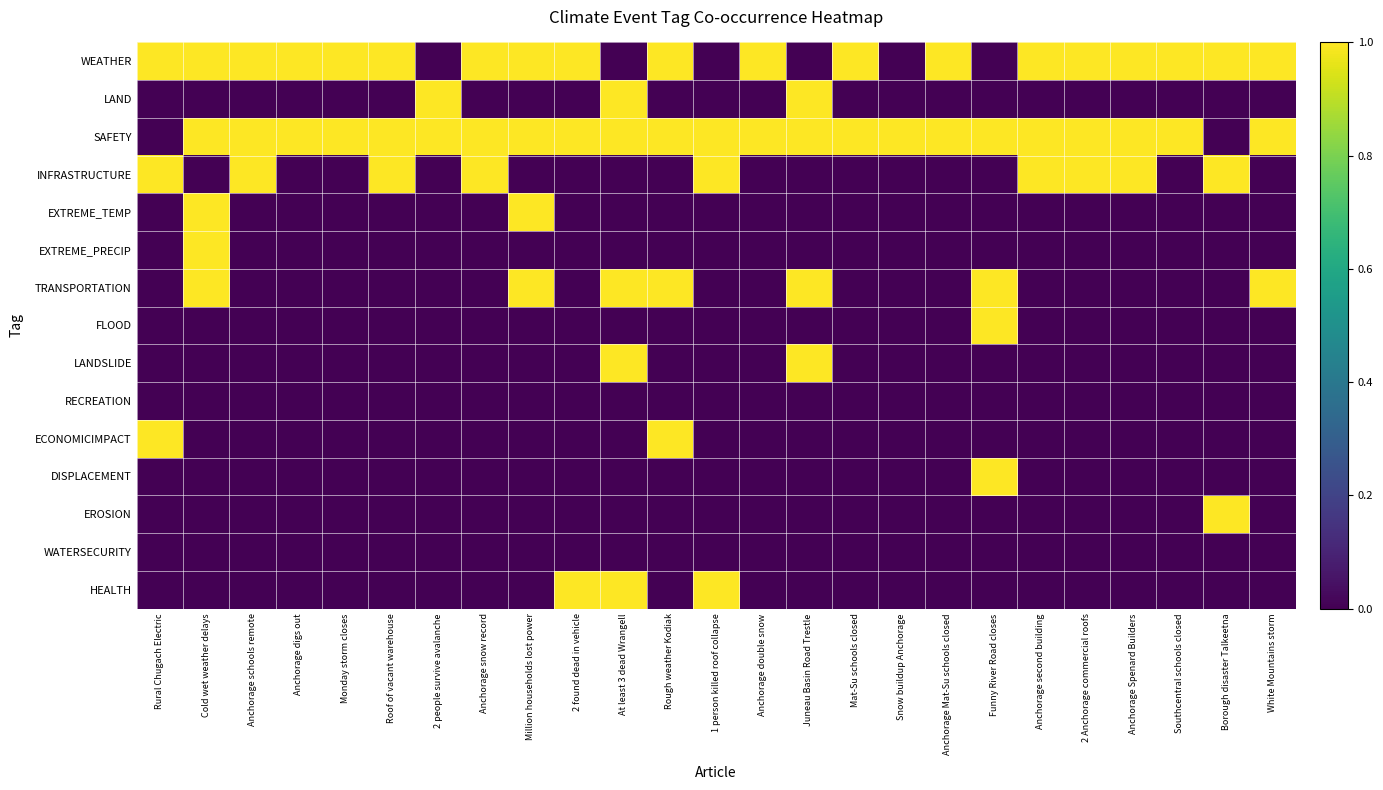

Reading left to right, extract all data points from this chart.

WEATHER: Rural Chugach Electric=1	Cold wet weather delays=1	Anchorage schools remote=1	Anchorage digs out=1	Monday storm closes=1	Roof of vacant warehouse=1	2 people survive avalanche=0	Anchorage snow record=1	Million households lost power=1	2 found dead in vehicle=1	At least 3 dead Wrangell=0	Rough weather Kodiak=1	1 person killed roof collapse=0	Anchorage double snow=1	Juneau Basin Road Trestle=0	Mat-Su schools closed=1	Snow buildup Anchorage=0	Anchorage Mat-Su schools closed=1	Funny River Road closes=0	Anchorage second building=1	2 Anchorage commercial roofs=1	Anchorage Spenard Builders=1	Southcentral schools closed=1	Borough disaster Talkeetna=1	White Mountains storm=1
LAND: Rural Chugach Electric=0	Cold wet weather delays=0	Anchorage schools remote=0	Anchorage digs out=0	Monday storm closes=0	Roof of vacant warehouse=0	2 people survive avalanche=1	Anchorage snow record=0	Million households lost power=0	2 found dead in vehicle=0	At least 3 dead Wrangell=1	Rough weather Kodiak=0	1 person killed roof collapse=0	Anchorage double snow=0	Juneau Basin Road Trestle=1	Mat-Su schools closed=0	Snow buildup Anchorage=0	Anchorage Mat-Su schools closed=0	Funny River Road closes=0	Anchorage second building=0	2 Anchorage commercial roofs=0	Anchorage Spenard Builders=0	Southcentral schools closed=0	Borough disaster Talkeetna=0	White Mountains storm=0
SAFETY: Rural Chugach Electric=0	Cold wet weather delays=1	Anchorage schools remote=1	Anchorage digs out=1	Monday storm closes=1	Roof of vacant warehouse=1	2 people survive avalanche=1	Anchorage snow record=1	Million households lost power=1	2 found dead in vehicle=1	At least 3 dead Wrangell=1	Rough weather Kodiak=1	1 person killed roof collapse=1	Anchorage double snow=1	Juneau Basin Road Trestle=1	Mat-Su schools closed=1	Snow buildup Anchorage=1	Anchorage Mat-Su schools closed=1	Funny River Road closes=1	Anchorage second building=1	2 Anchorage commercial roofs=1	Anchorage Spenard Builders=1	Southcentral schools closed=1	Borough disaster Talkeetna=0	White Mountains storm=1
INFRASTRUCTURE: Rural Chugach Electric=1	Cold wet weather delays=0	Anchorage schools remote=1	Anchorage digs out=0	Monday storm closes=0	Roof of vacant warehouse=1	2 people survive avalanche=0	Anchorage snow record=1	Million households lost power=0	2 found dead in vehicle=0	At least 3 dead Wrangell=0	Rough weather Kodiak=0	1 person killed roof collapse=1	Anchorage double snow=0	Juneau Basin Road Trestle=0	Mat-Su schools closed=0	Snow buildup Anchorage=0	Anchorage Mat-Su schools closed=0	Funny River Road closes=0	Anchorage second building=1	2 Anchorage commercial roofs=1	Anchorage Spenard Builders=1	Southcentral schools closed=0	Borough disaster Talkeetna=1	White Mountains storm=0
EXTREME_TEMP: Rural Chugach Electric=0	Cold wet weather delays=1	Anchorage schools remote=0	Anchorage digs out=0	Monday storm closes=0	Roof of vacant warehouse=0	2 people survive avalanche=0	Anchorage snow record=0	Million households lost power=1	2 found dead in vehicle=0	At least 3 dead Wrangell=0	Rough weather Kodiak=0	1 person killed roof collapse=0	Anchorage double snow=0	Juneau Basin Road Trestle=0	Mat-Su schools closed=0	Snow buildup Anchorage=0	Anchorage Mat-Su schools closed=0	Funny River Road closes=0	Anchorage second building=0	2 Anchorage commercial roofs=0	Anchorage Spenard Builders=0	Southcentral schools closed=0	Borough disaster Talkeetna=0	White Mountains storm=0
EXTREME_PRECIP: Rural Chugach Electric=0	Cold wet weather delays=1	Anchorage schools remote=0	Anchorage digs out=0	Monday storm closes=0	Roof of vacant warehouse=0	2 people survive avalanche=0	Anchorage snow record=0	Million households lost power=0	2 found dead in vehicle=0	At least 3 dead Wrangell=0	Rough weather Kodiak=0	1 person killed roof collapse=0	Anchorage double snow=0	Juneau Basin Road Trestle=0	Mat-Su schools closed=0	Snow buildup Anchorage=0	Anchorage Mat-Su schools closed=0	Funny River Road closes=0	Anchorage second building=0	2 Anchorage commercial roofs=0	Anchorage Spenard Builders=0	Southcentral schools closed=0	Borough disaster Talkeetna=0	White Mountains storm=0
TRANSPORTATION: Rural Chugach Electric=0	Cold wet weather delays=1	Anchorage schools remote=0	Anchorage digs out=0	Monday storm closes=0	Roof of vacant warehouse=0	2 people survive avalanche=0	Anchorage snow record=0	Million households lost power=1	2 found dead in vehicle=0	At least 3 dead Wrangell=1	Rough weather Kodiak=1	1 person killed roof collapse=0	Anchorage double snow=0	Juneau Basin Road Trestle=1	Mat-Su schools closed=0	Snow buildup Anchorage=0	Anchorage Mat-Su schools closed=0	Funny River Road closes=1	Anchorage second building=0	2 Anchorage commercial roofs=0	Anchorage Spenard Builders=0	Southcentral schools closed=0	Borough disaster Talkeetna=0	White Mountains storm=1
FLOOD: Rural Chugach Electric=0	Cold wet weather delays=0	Anchorage schools remote=0	Anchorage digs out=0	Monday storm closes=0	Roof of vacant warehouse=0	2 people survive avalanche=0	Anchorage snow record=0	Million households lost power=0	2 found dead in vehicle=0	At least 3 dead Wrangell=0	Rough weather Kodiak=0	1 person killed roof collapse=0	Anchorage double snow=0	Juneau Basin Road Trestle=0	Mat-Su schools closed=0	Snow buildup Anchorage=0	Anchorage Mat-Su schools closed=0	Funny River Road closes=1	Anchorage second building=0	2 Anchorage commercial roofs=0	Anchorage Spenard Builders=0	Southcentral schools closed=0	Borough disaster Talkeetna=0	White Mountains storm=0
LANDSLIDE: Rural Chugach Electric=0	Cold wet weather delays=0	Anchorage schools remote=0	Anchorage digs out=0	Monday storm closes=0	Roof of vacant warehouse=0	2 people survive avalanche=0	Anchorage snow record=0	Million households lost power=0	2 found dead in vehicle=0	At least 3 dead Wrangell=1	Rough weather Kodiak=0	1 person killed roof collapse=0	Anchorage double snow=0	Juneau Basin Road Trestle=1	Mat-Su schools closed=0	Snow buildup Anchorage=0	Anchorage Mat-Su schools closed=0	Funny River Road closes=0	Anchorage second building=0	2 Anchorage commercial roofs=0	Anchorage Spenard Builders=0	Southcentral schools closed=0	Borough disaster Talkeetna=0	White Mountains storm=0
RECREATION: Rural Chugach Electric=0	Cold wet weather delays=0	Anchorage schools remote=0	Anchorage digs out=0	Monday storm closes=0	Roof of vacant warehouse=0	2 people survive avalanche=0	Anchorage snow record=0	Million households lost power=0	2 found dead in vehicle=0	At least 3 dead Wrangell=0	Rough weather Kodiak=0	1 person killed roof collapse=0	Anchorage double snow=0	Juneau Basin Road Trestle=0	Mat-Su schools closed=0	Snow buildup Anchorage=0	Anchorage Mat-Su schools closed=0	Funny River Road closes=0	Anchorage second building=0	2 Anchorage commercial roofs=0	Anchorage Spenard Builders=0	Southcentral schools closed=0	Borough disaster Talkeetna=0	White Mountains storm=0
ECONOMICIMPACT: Rural Chugach Electric=1	Cold wet weather delays=0	Anchorage schools remote=0	Anchorage digs out=0	Monday storm closes=0	Roof of vacant warehouse=0	2 people survive avalanche=0	Anchorage snow record=0	Million households lost power=0	2 found dead in vehicle=0	At least 3 dead Wrangell=0	Rough weather Kodiak=1	1 person killed roof collapse=0	Anchorage double snow=0	Juneau Basin Road Trestle=0	Mat-Su schools closed=0	Snow buildup Anchorage=0	Anchorage Mat-Su schools closed=0	Funny River Road closes=0	Anchorage second building=0	2 Anchorage commercial roofs=0	Anchorage Spenard Builders=0	Southcentral schools closed=0	Borough disaster Talkeetna=0	White Mountains storm=0
DISPLACEMENT: Rural Chugach Electric=0	Cold wet weather delays=0	Anchorage schools remote=0	Anchorage digs out=0	Monday storm closes=0	Roof of vacant warehouse=0	2 people survive avalanche=0	Anchorage snow record=0	Million households lost power=0	2 found dead in vehicle=0	At least 3 dead Wrangell=0	Rough weather Kodiak=0	1 person killed roof collapse=0	Anchorage double snow=0	Juneau Basin Road Trestle=0	Mat-Su schools closed=0	Snow buildup Anchorage=0	Anchorage Mat-Su schools closed=0	Funny River Road closes=1	Anchorage second building=0	2 Anchorage commercial roofs=0	Anchorage Spenard Builders=0	Southcentral schools closed=0	Borough disaster Talkeetna=0	White Mountains storm=0
EROSION: Rural Chugach Electric=0	Cold wet weather delays=0	Anchorage schools remote=0	Anchorage digs out=0	Monday storm closes=0	Roof of vacant warehouse=0	2 people survive avalanche=0	Anchorage snow record=0	Million households lost power=0	2 found dead in vehicle=0	At least 3 dead Wrangell=0	Rough weather Kodiak=0	1 person killed roof collapse=0	Anchorage double snow=0	Juneau Basin Road Trestle=0	Mat-Su schools closed=0	Snow buildup Anchorage=0	Anchorage Mat-Su schools closed=0	Funny River Road closes=0	Anchorage second building=0	2 Anchorage commercial roofs=0	Anchorage Spenard Builders=0	Southcentral schools closed=0	Borough disaster Talkeetna=1	White Mountains storm=0
WATERSECURITY: Rural Chugach Electric=0	Cold wet weather delays=0	Anchorage schools remote=0	Anchorage digs out=0	Monday storm closes=0	Roof of vacant warehouse=0	2 people survive avalanche=0	Anchorage snow record=0	Million households lost power=0	2 found dead in vehicle=0	At least 3 dead Wrangell=0	Rough weather Kodiak=0	1 person killed roof collapse=0	Anchorage double snow=0	Juneau Basin Road Trestle=0	Mat-Su schools closed=0	Snow buildup Anchorage=0	Anchorage Mat-Su schools closed=0	Funny River Road closes=0	Anchorage second building=0	2 Anchorage commercial roofs=0	Anchorage Spenard Builders=0	Southcentral schools closed=0	Borough disaster Talkeetna=0	White Mountains storm=0
HEALTH: Rural Chugach Electric=0	Cold wet weather delays=0	Anchorage schools remote=0	Anchorage digs out=0	Monday storm closes=0	Roof of vacant warehouse=0	2 people survive avalanche=0	Anchorage snow record=0	Million households lost power=0	2 found dead in vehicle=1	At least 3 dead Wrangell=1	Rough weather Kodiak=0	1 person killed roof collapse=1	Anchorage double snow=0	Juneau Basin Road Trestle=0	Mat-Su schools closed=0	Snow buildup Anchorage=0	Anchorage Mat-Su schools closed=0	Funny River Road closes=0	Anchorage second building=0	2 Anchorage commercial roofs=0	Anchorage Spenard Builders=0	Southcentral schools closed=0	Borough disaster Talkeetna=0	White Mountains storm=0